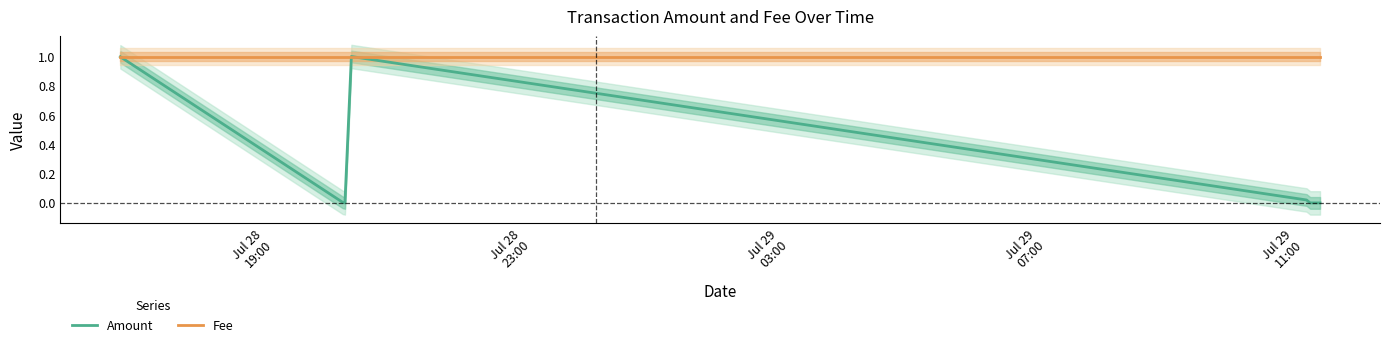

How many categories are shown in the chart?

7